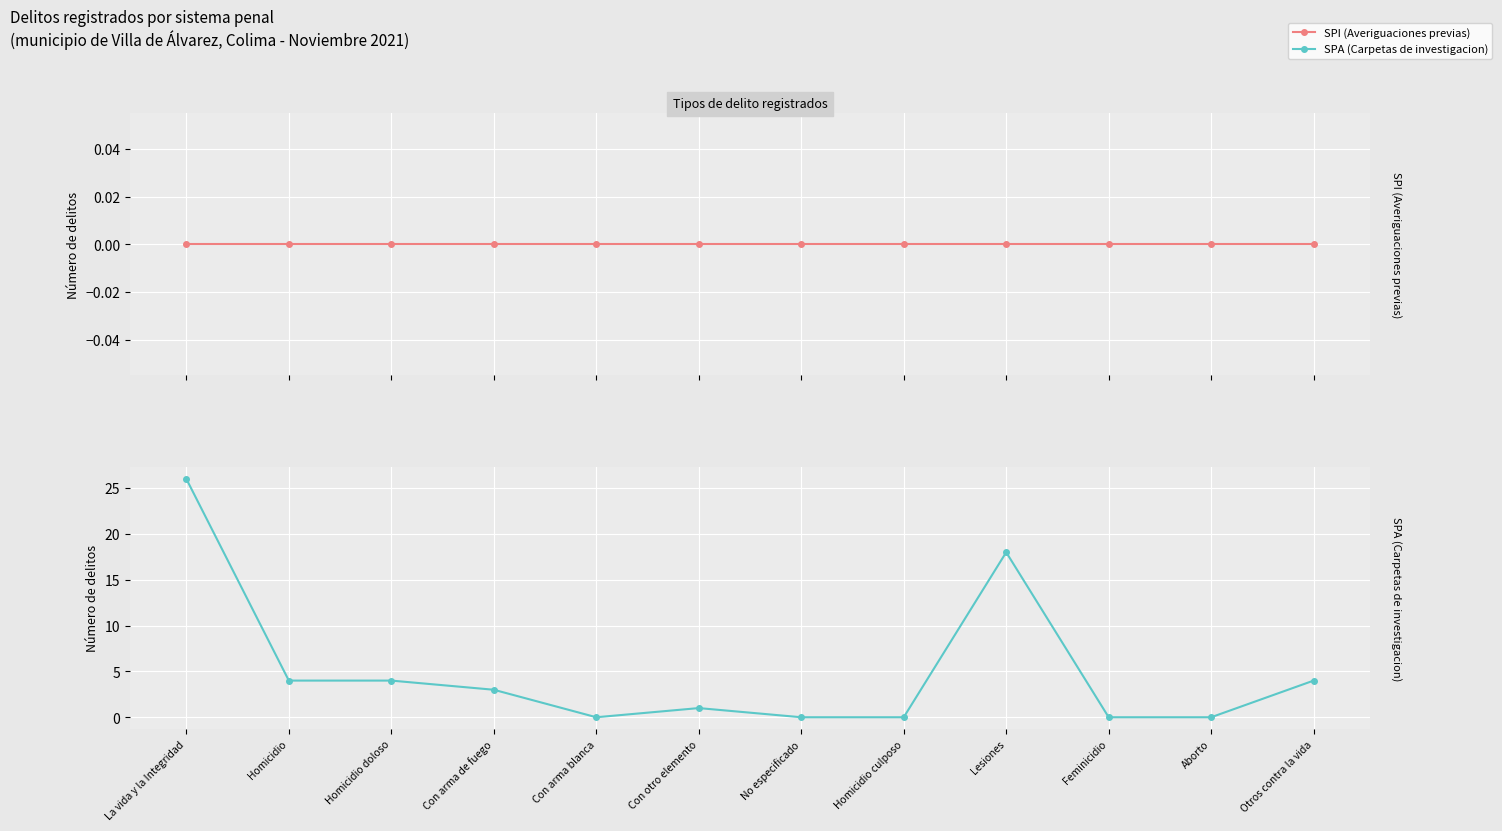

Reading left to right, list all the values displayed in this chart.

SPI (Averiguaciones previas): 0	0	0	0	0	0	0	0	0	0	0	0
SPA (Carpetas de investigacion): 26	4	4	3	0	1	0	0	18	0	0	4